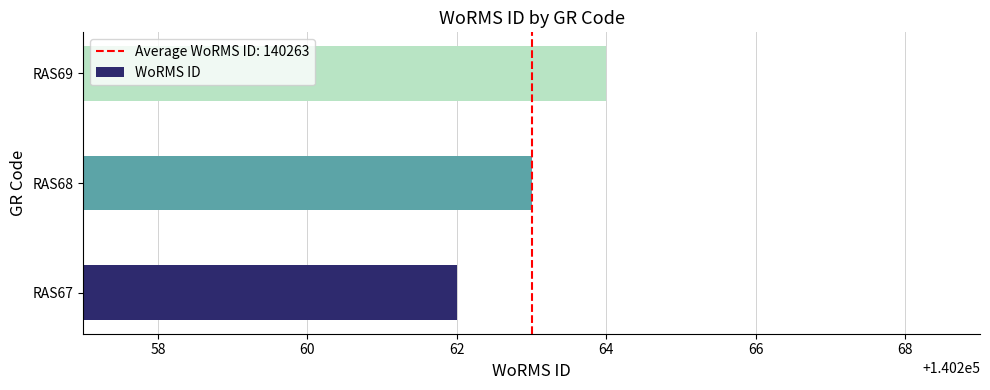

How many categories are shown in the chart?

3